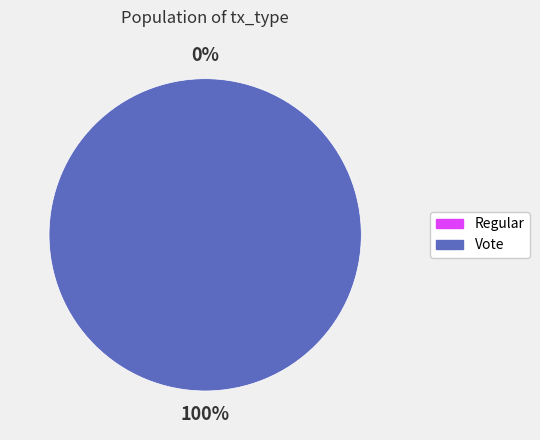

Count the number of slices in the pie.

2